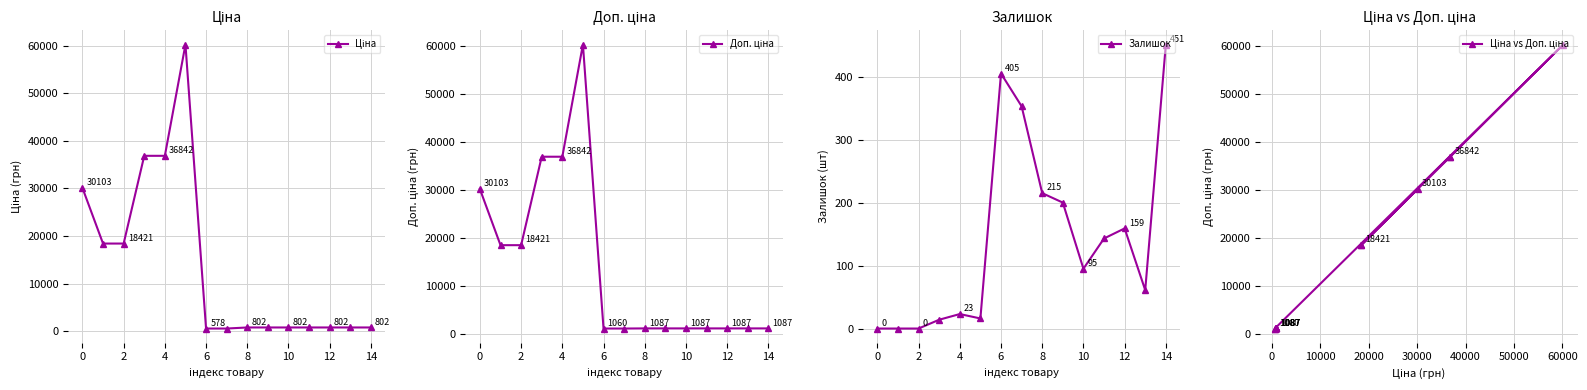

Which series has the largest total across all categories?

Доп. ціна